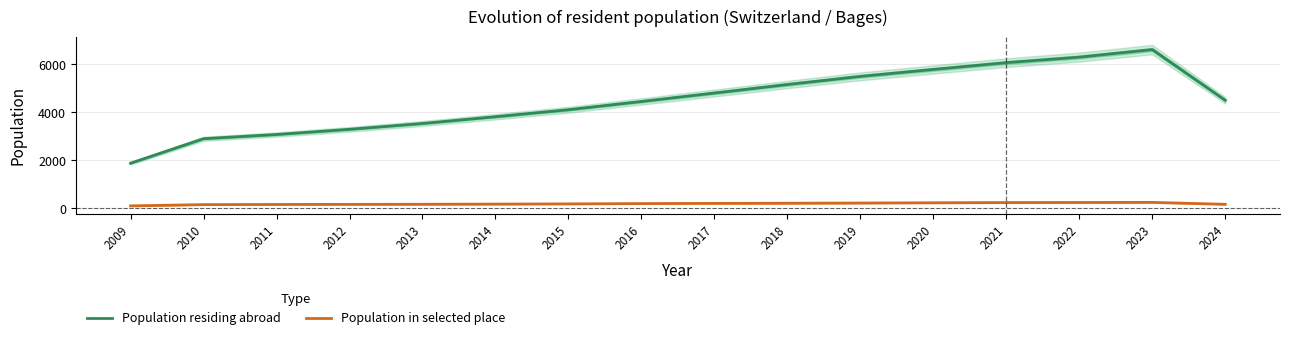

The Population in selected place series shows 174.0 at 2014. True or false?

True